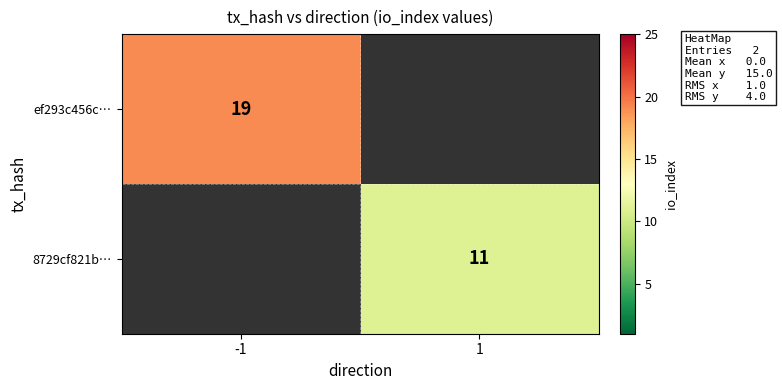

Is the value of 8729cf821b… at 1 greater than the value of ef293c456c… at -1?

No